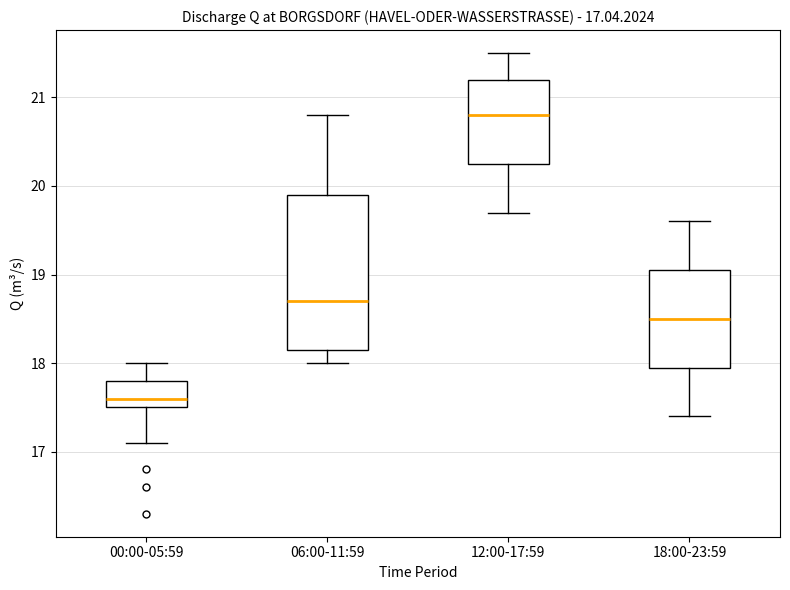

Which box has the lowest median line?

00:00-05:59